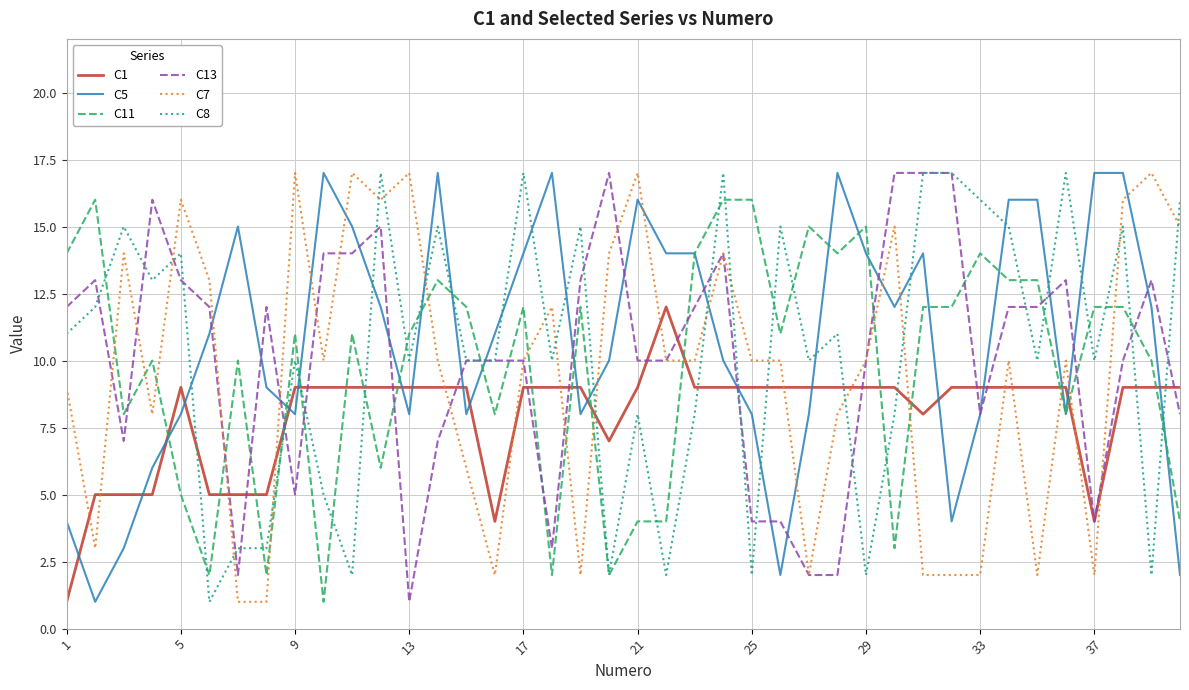

True or false: C8 and C7 intersect in this chart.

True